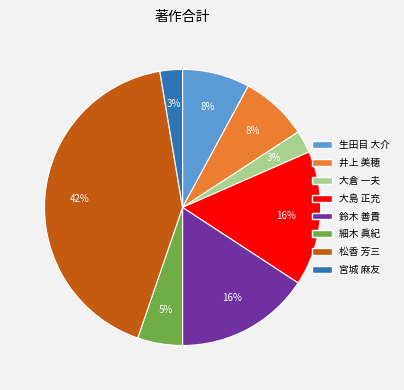

What is the ratio of the value at 井上 美穂 to the value at 生田目 大介?

1.0